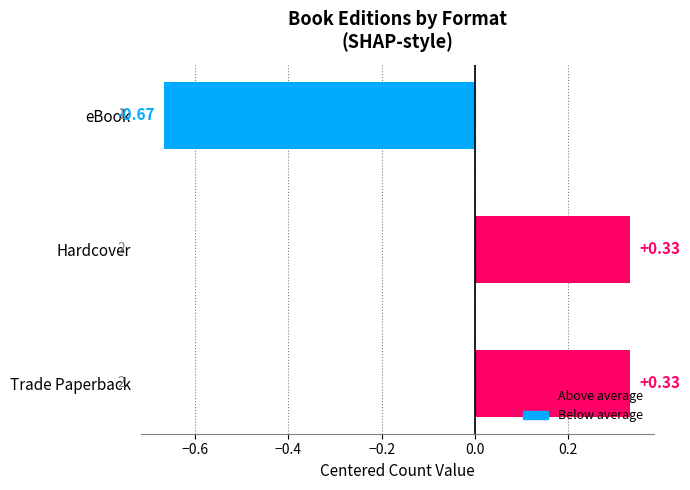

What is the difference between the values at Hardcover and eBook?

1.0